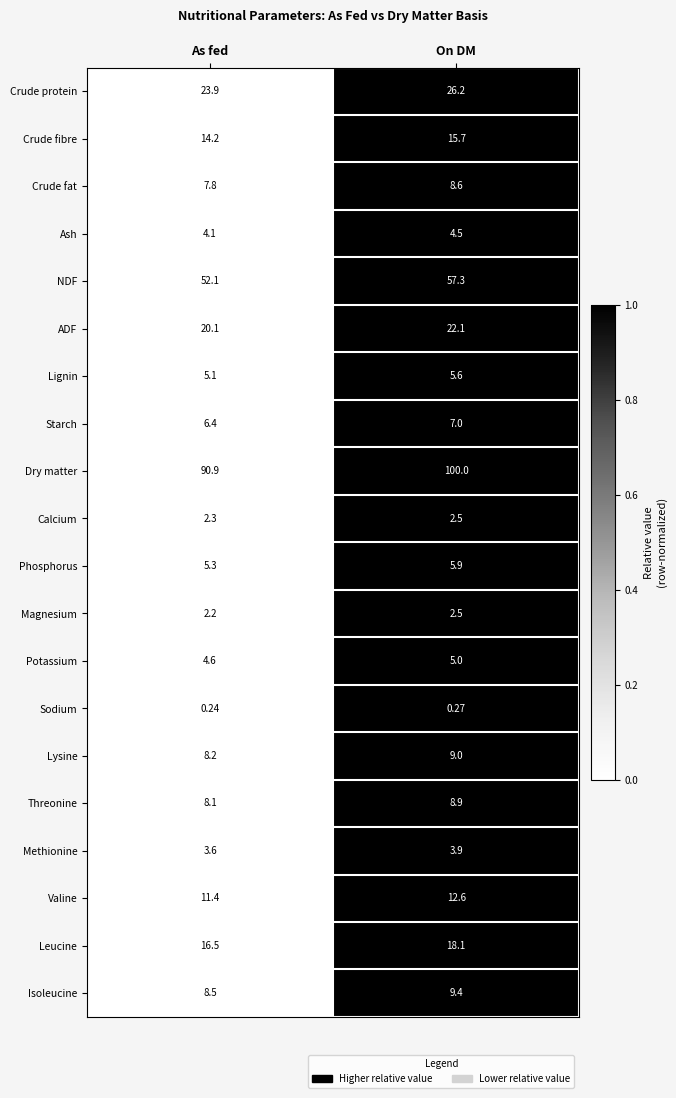

Which series has the largest total across all categories?

Dry matter